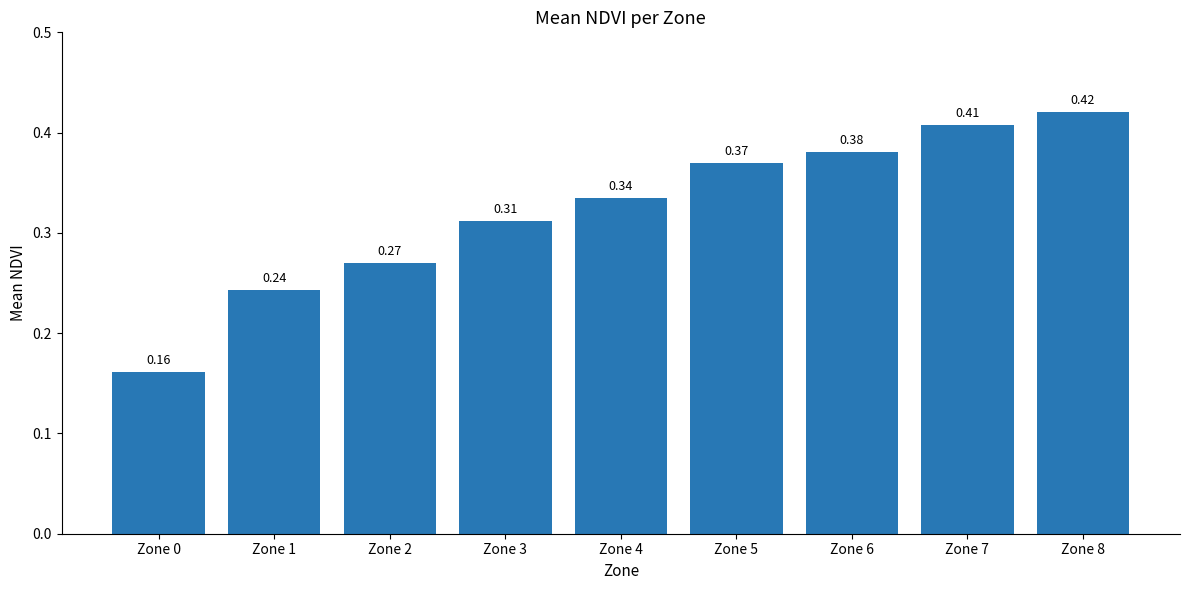

What is the sum of the values at Zone 4 and Zone 1?

0.6